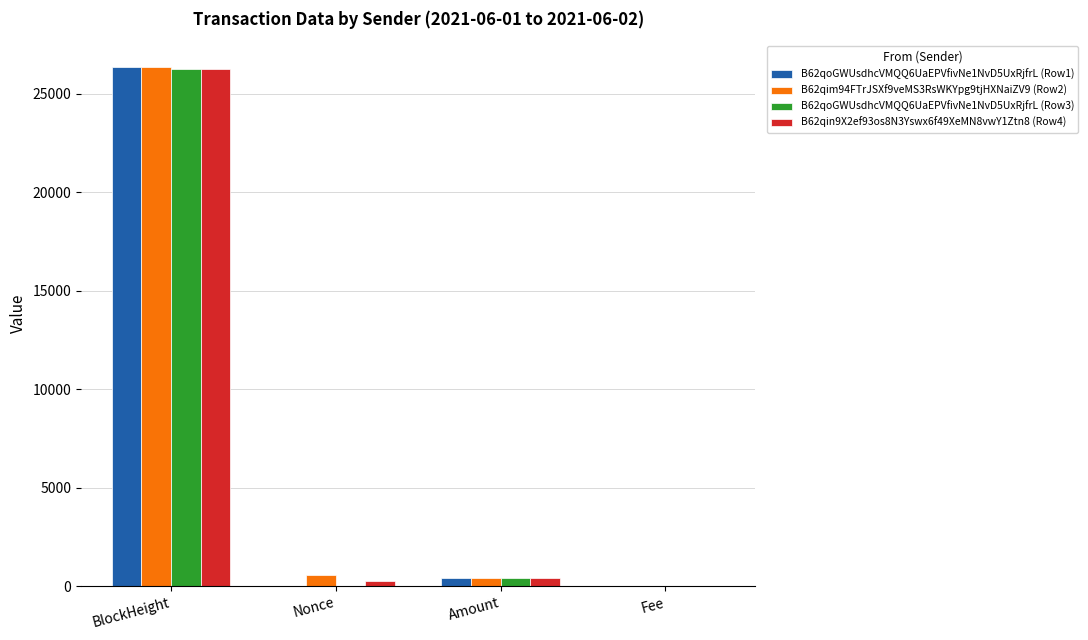

What is the sum of all B62qoGWUsdhcVMQQ6UaEPVfivNe1NvD5UxRjfrL (Row1) values?

26744.0